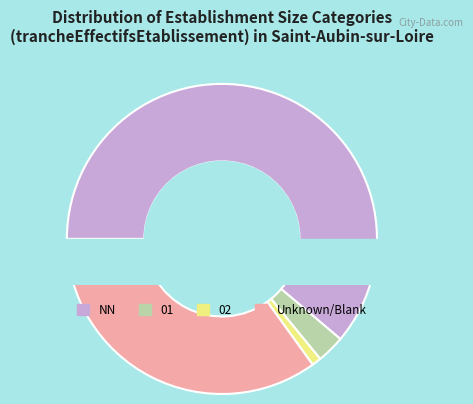

Does NN represent more than half of the total?

Yes